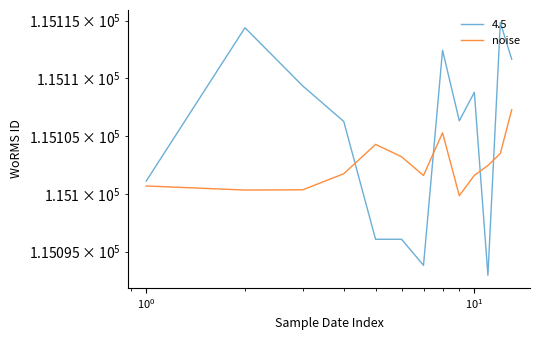

What is the approximate value at $\mathdefault{10^{0}}$?

115100.4